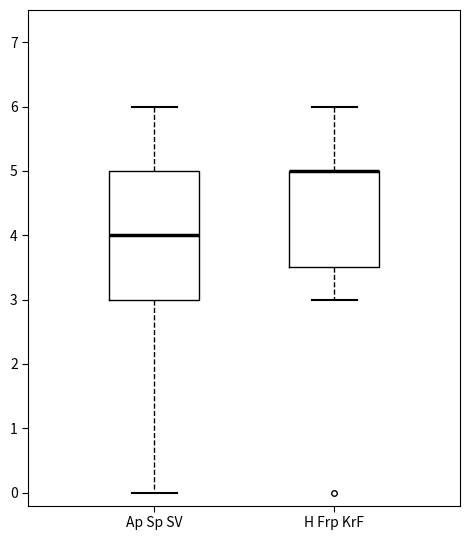

Reading left to right, transcribe this box plot: for each box, give where its median line is, the range the box spans, and where its two whiskers end, as read against the y-axis. The values are not printed on the chart, so give them approximately, as read against the axis.

Ap Sp SV: median 4.0, box 3.0 to 5.0, whiskers 0.0 to 6.0
H Frp KrF: median 5.0 (drawn on the box's upper edge), box 3.5 to 5.0, whiskers 3.0 to 6.0